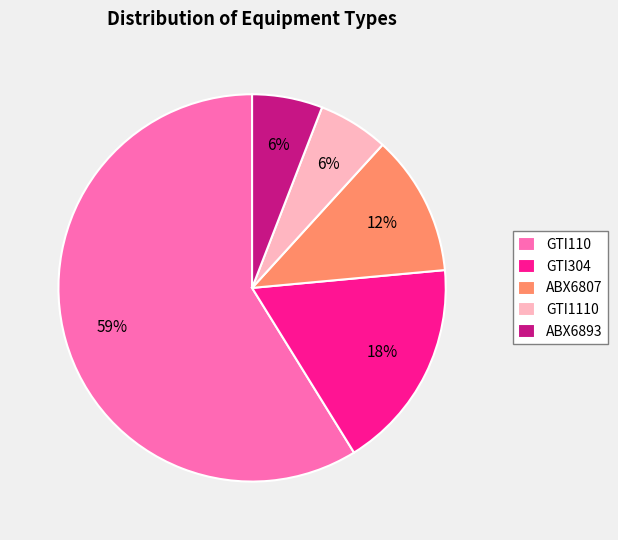

Between GTI110 and GTI1110, which is larger?

GTI110